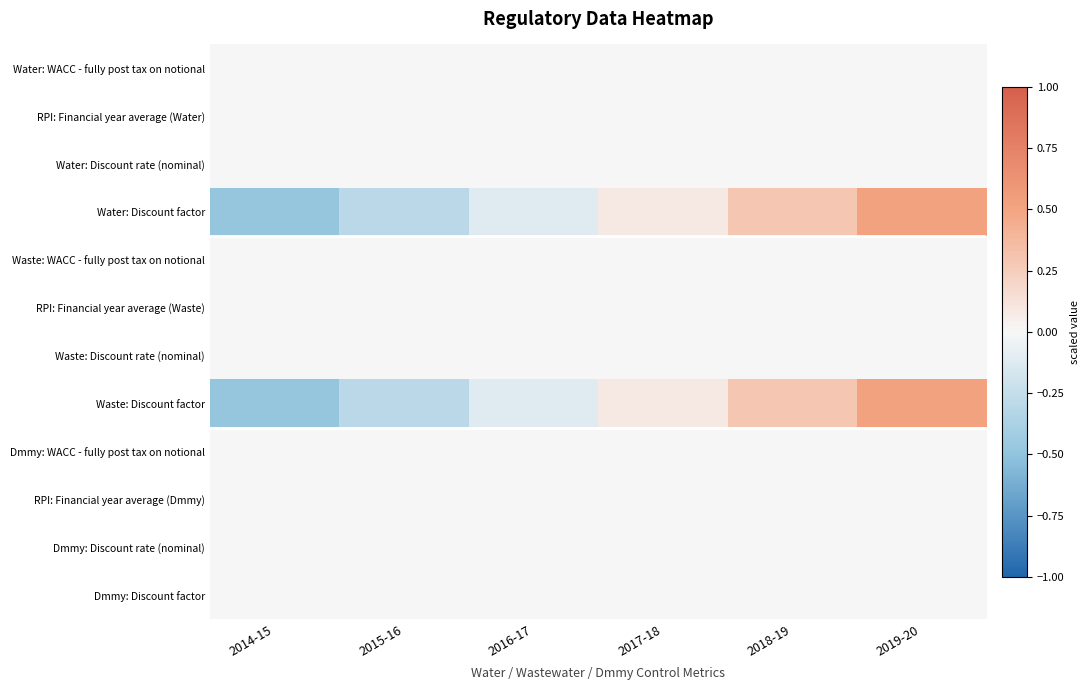

Rank the series at 2016-17 from lowest to highest value.

Water: Discount factor, Waste: Discount factor, Water: WACC - fully post tax on notional, RPI: Financial year average (Water), Waste: WACC - fully post tax on notional, RPI: Financial year average (Waste), Dmmy: WACC - fully post tax on notional, RPI: Financial year average (Dmmy), Dmmy: Discount rate (nominal), Dmmy: Discount factor, Water: Discount rate (nominal), Waste: Discount rate (nominal)